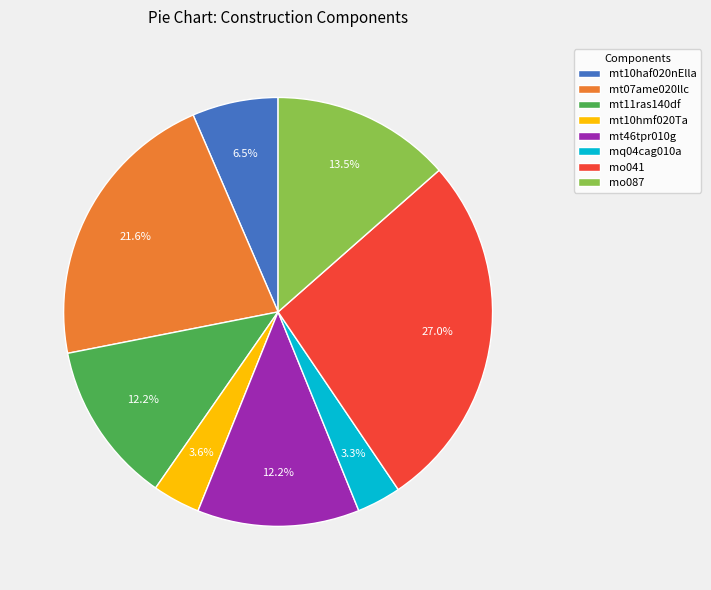

What percentage is NOT represented by mo087?

86.5%